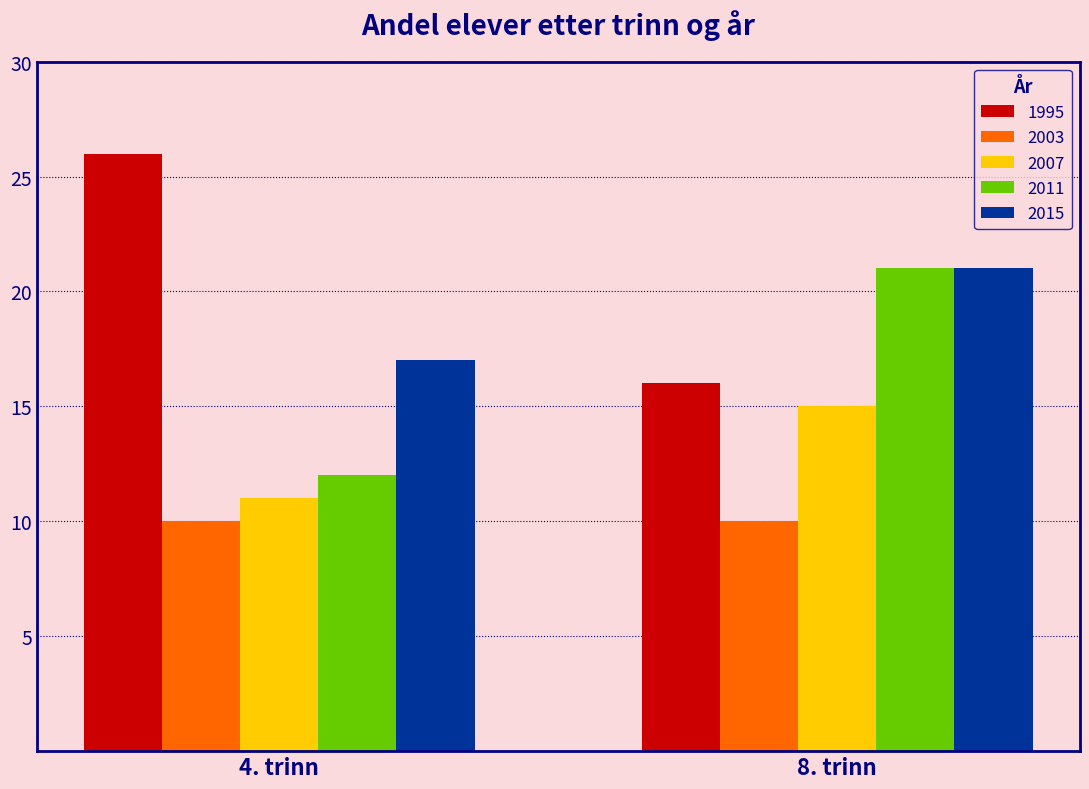

Reading left to right, list all the values displayed in this chart.

1995: 4. trinn=26	8. trinn=16
2003: 4. trinn=10	8. trinn=10
2007: 4. trinn=11	8. trinn=15
2011: 4. trinn=12	8. trinn=21
2015: 4. trinn=17	8. trinn=21